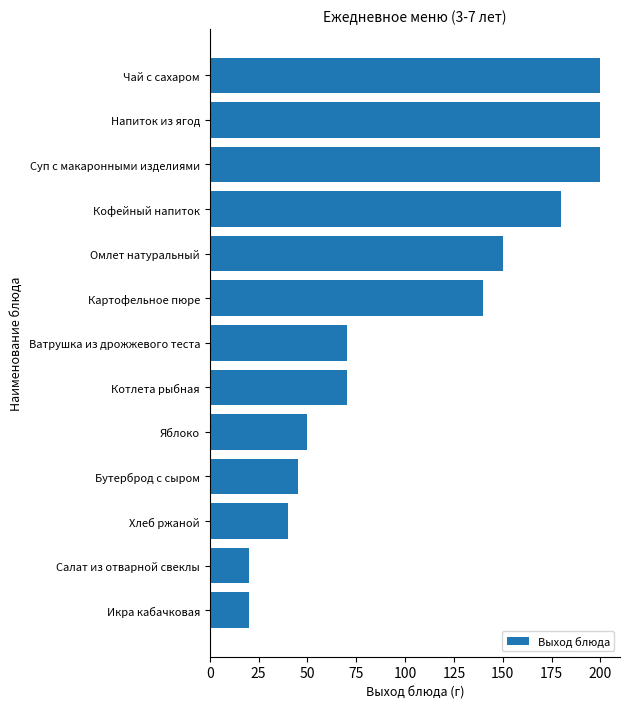

Is it true that the value at Бутерброд с сыром is 45?

True